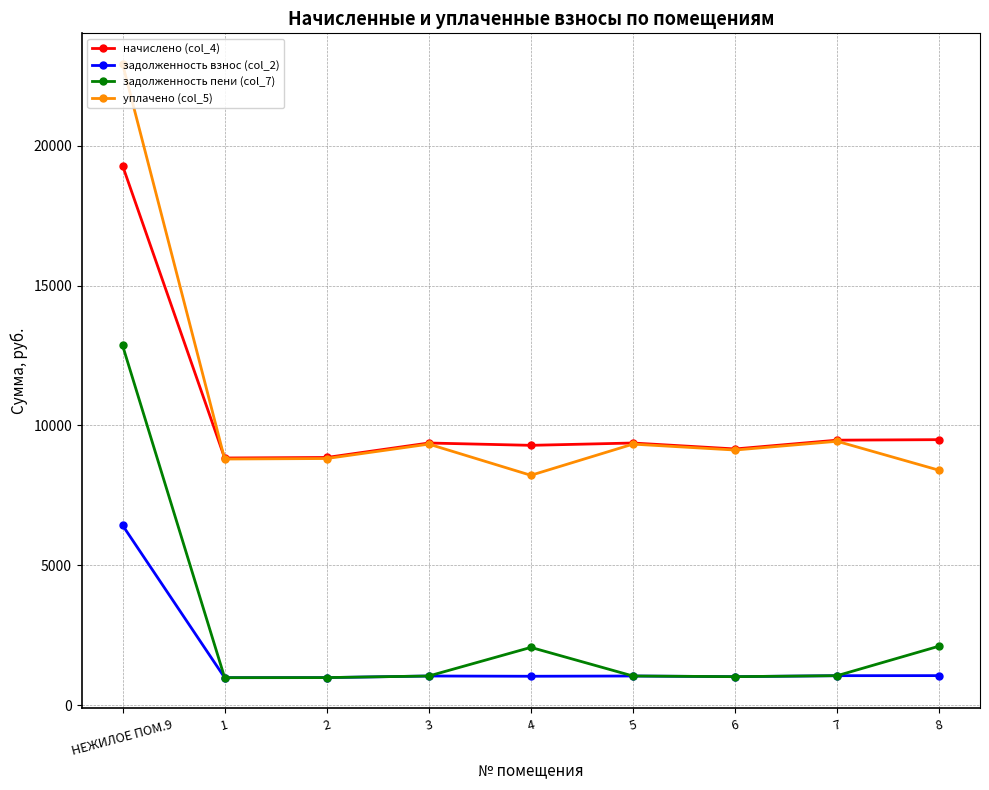

True or false: задолженность пени (col_7) has a value of 983.9 at 2.

True